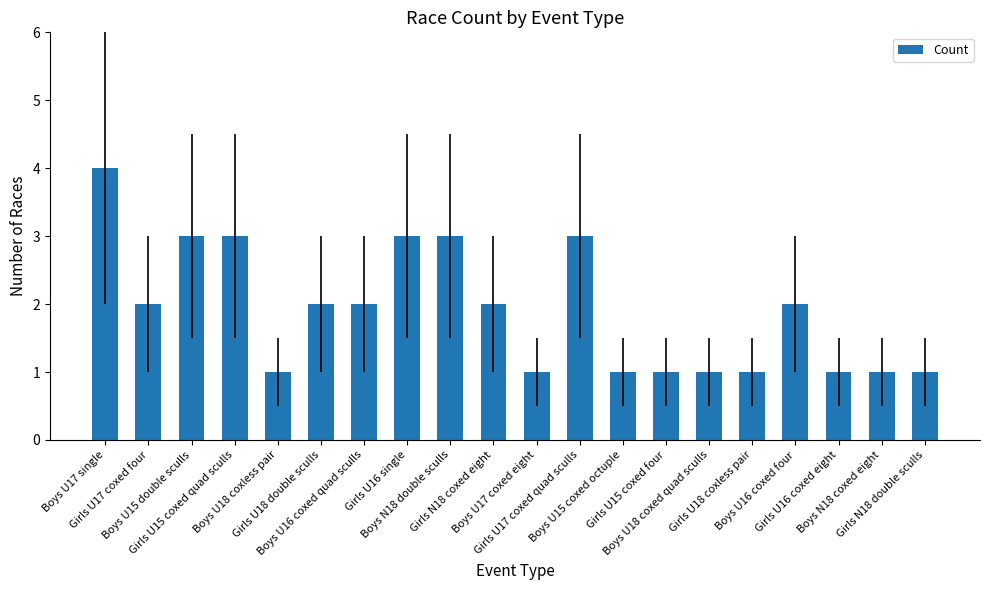

Count the number of data series in this chart.

1